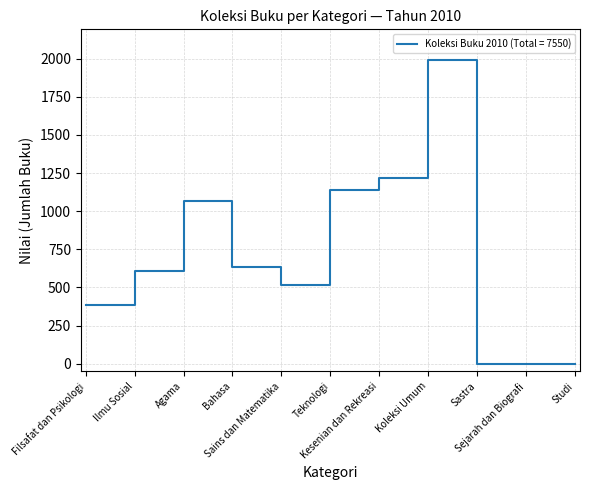

How many series are shown in this chart?

1